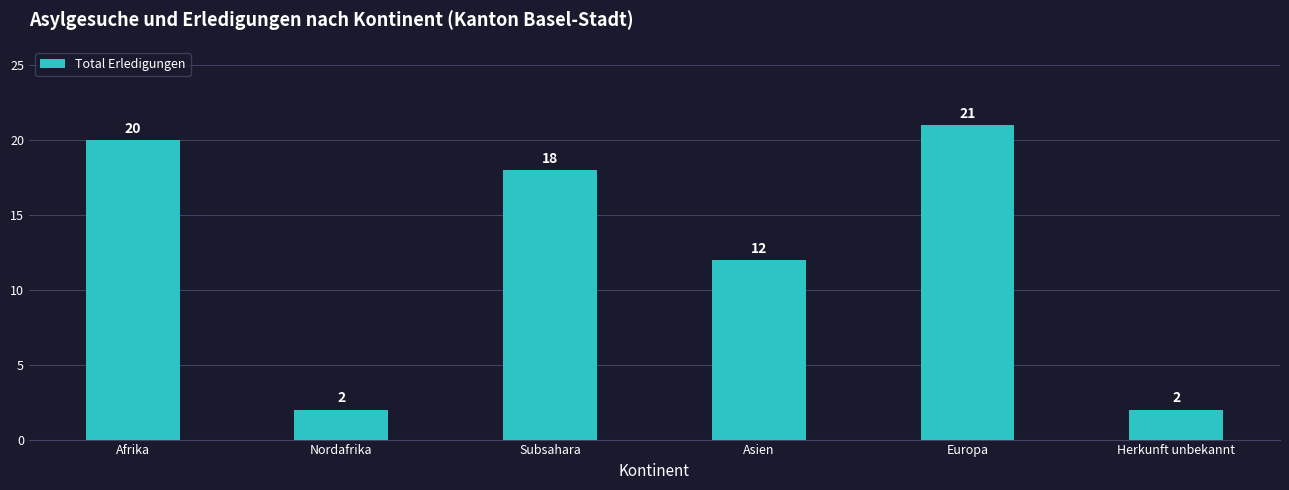

How many values are below 18?

3